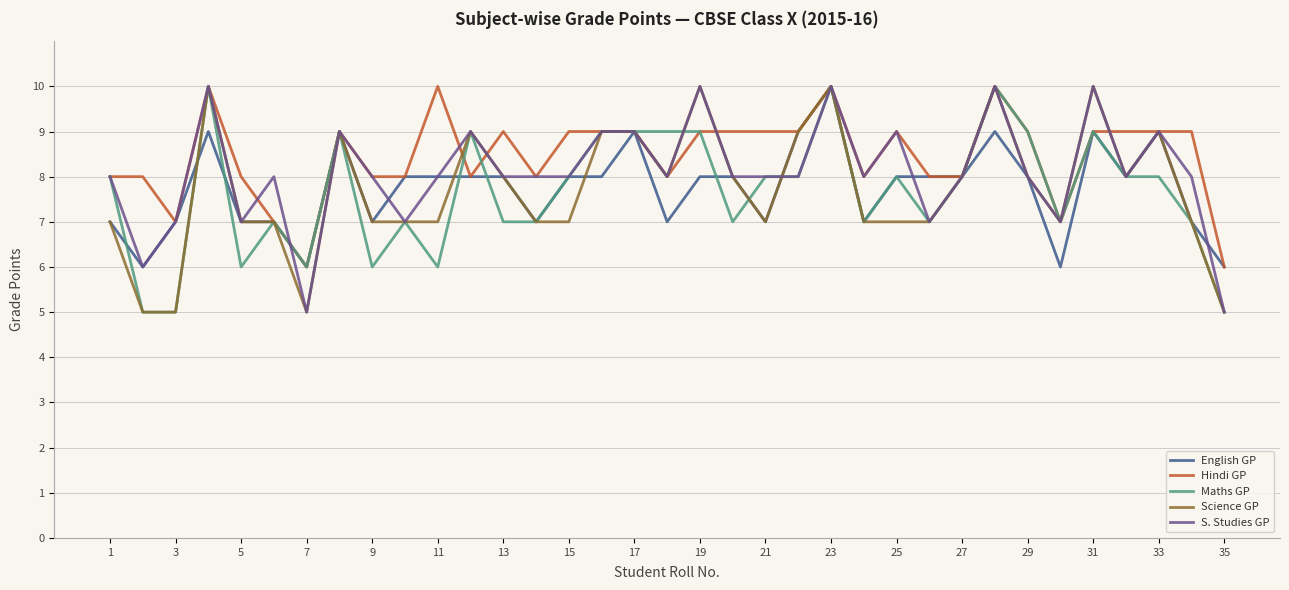

How many lines are shown in the chart?

5